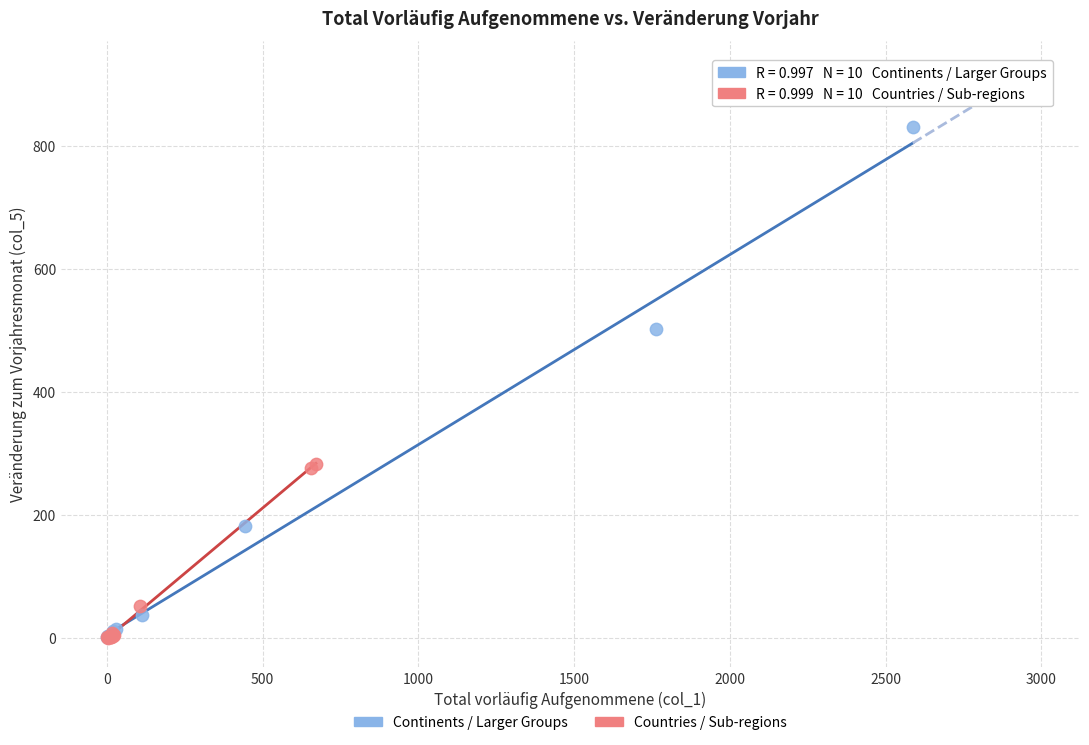

Which series has the largest Y range (max minus min)?

Continents / Larger Groups